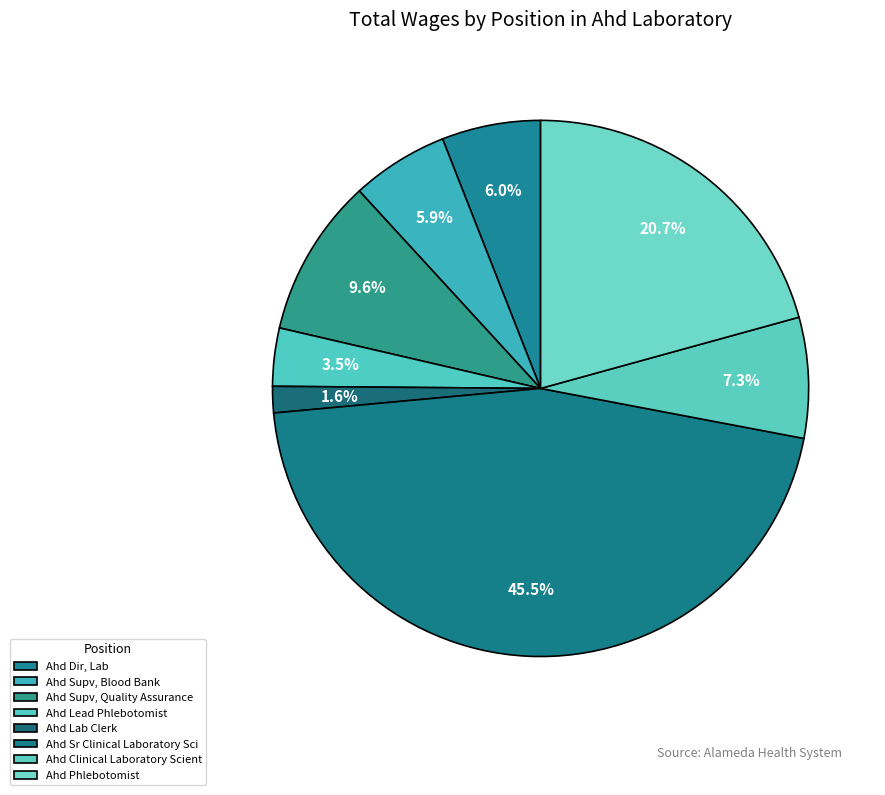

To the nearest percent, what is the difference between the Ahd Supv, Blood Bank and Ahd Lead Phlebotomist slice percentages?

2%